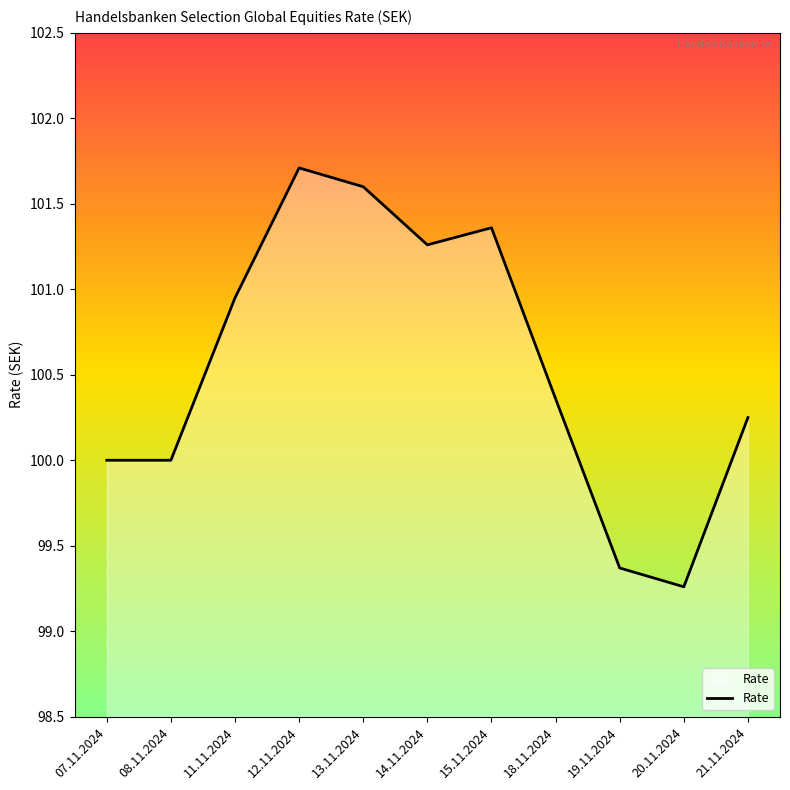

What is the sum of the values at 21.11.2024 and 18.11.2024?

200.6